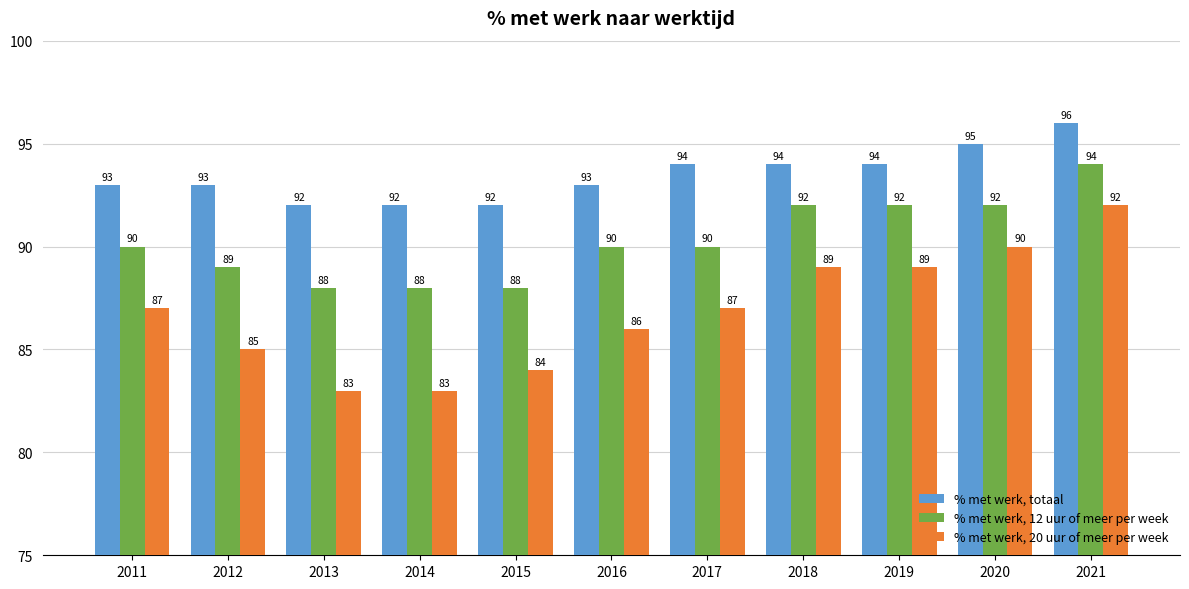

List the series in order of their peak value, lowest first.

% met werk, 20 uur of meer per week, % met werk, 12 uur of meer per week, % met werk, totaal